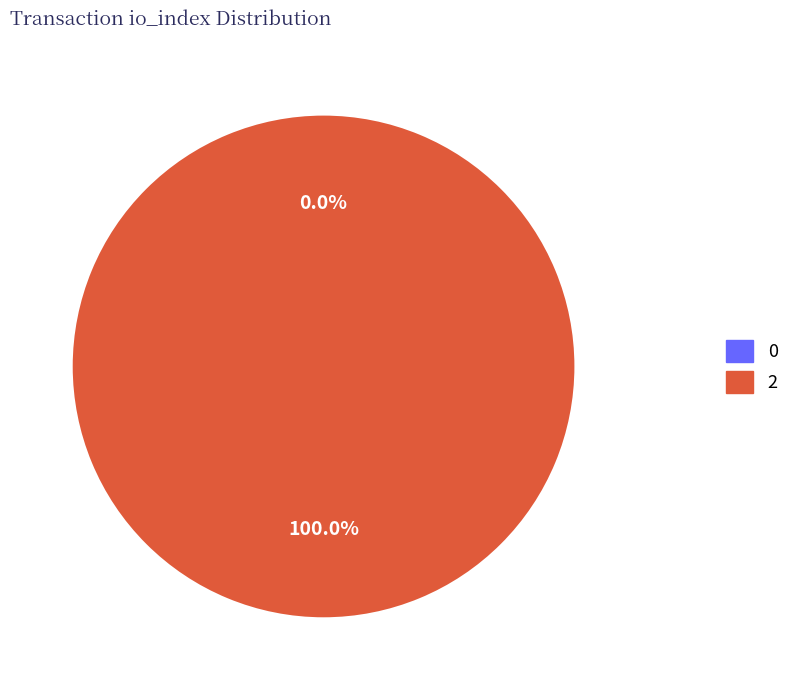

Which has a higher value, Regular (io_index=0) or Vote (io_index=2)?

Vote (io_index=2)